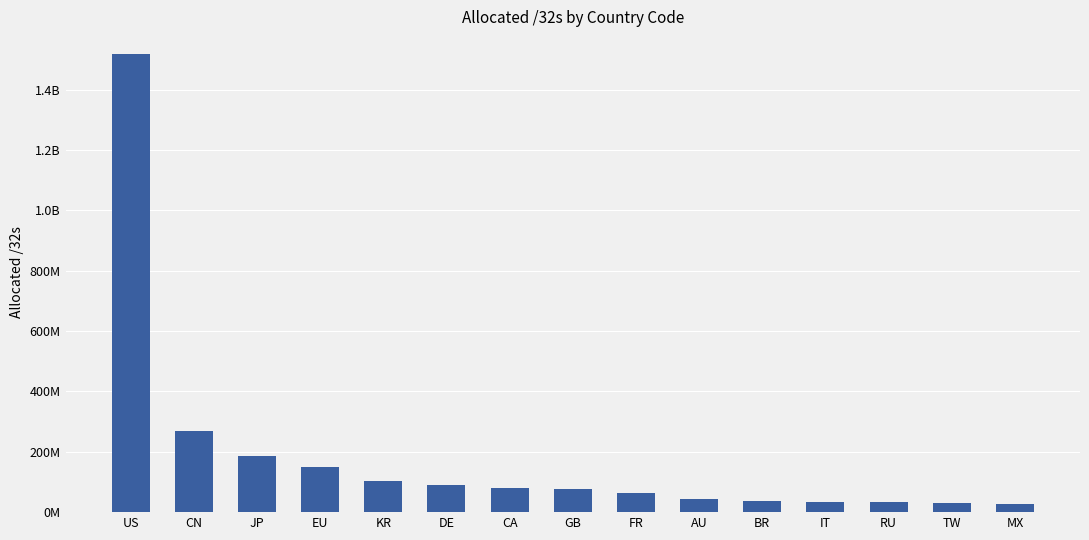

What position from the right is IT?

4